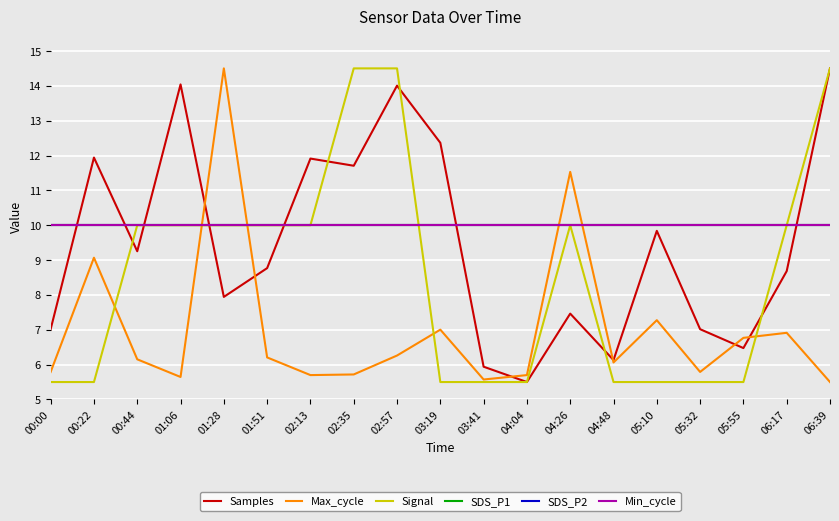

Between which two adjacent categories do Signal and SDS_P2 first intersect?

02:57 and 03:19